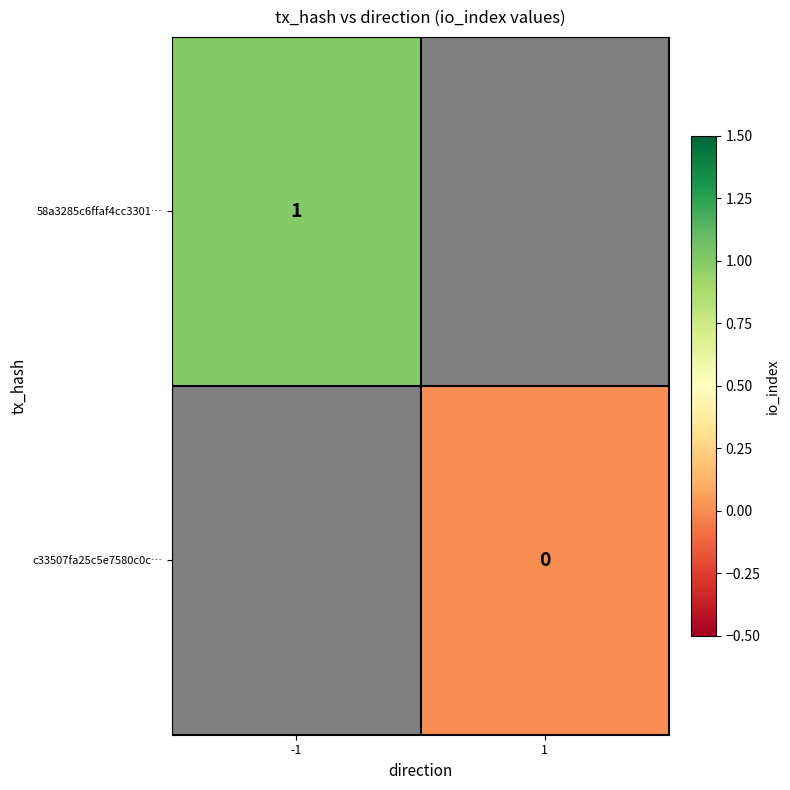

True or false: 58a3285c6ffaf4cc3301… has a value of 1.0 at -1.

True